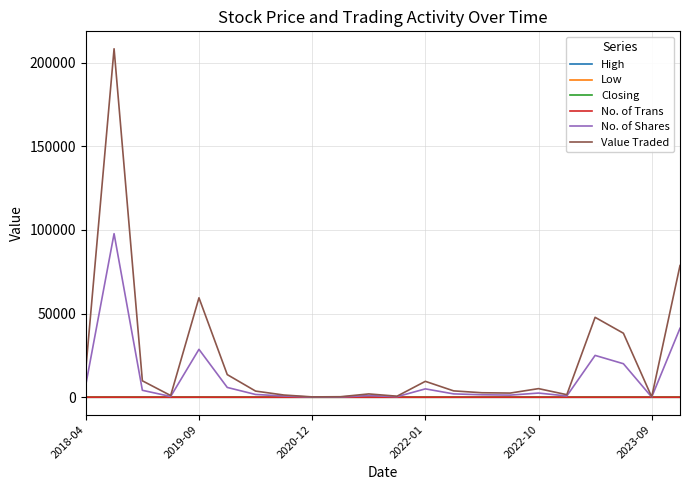

Which series has the largest total across all categories?

Value Traded